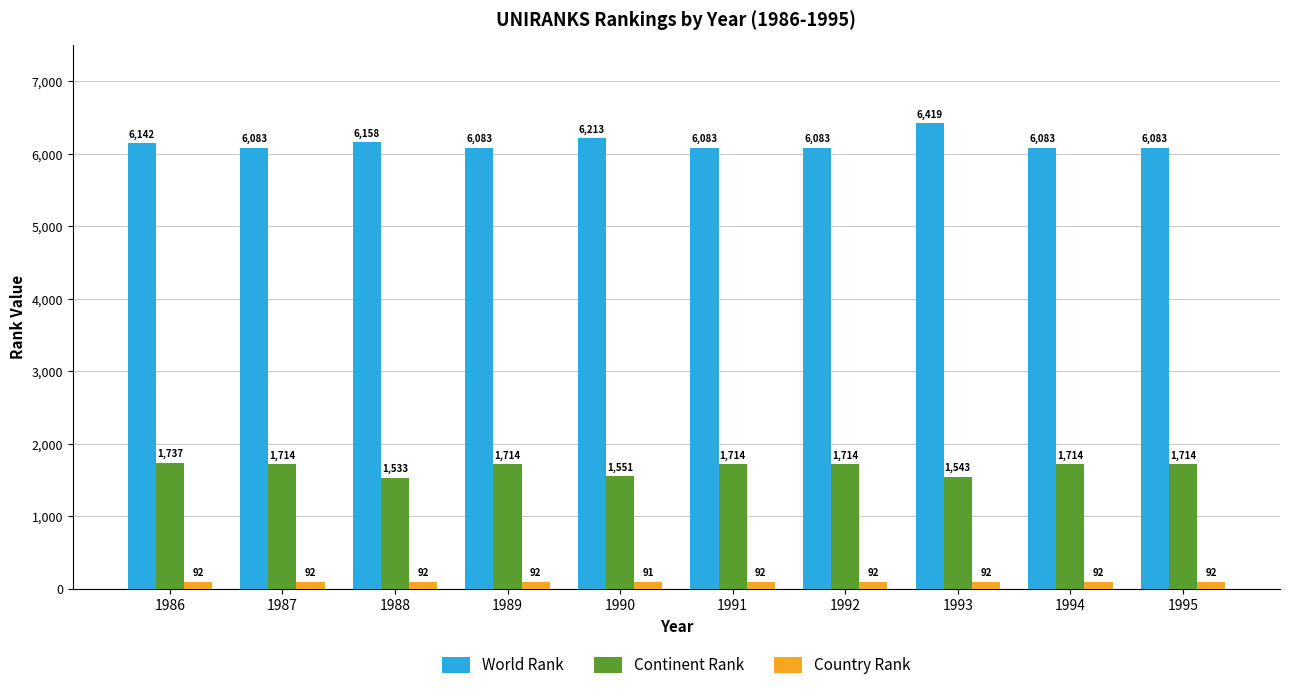

Rank the series by their average value, from lowest to highest.

Country Rank, Continent Rank, World Rank